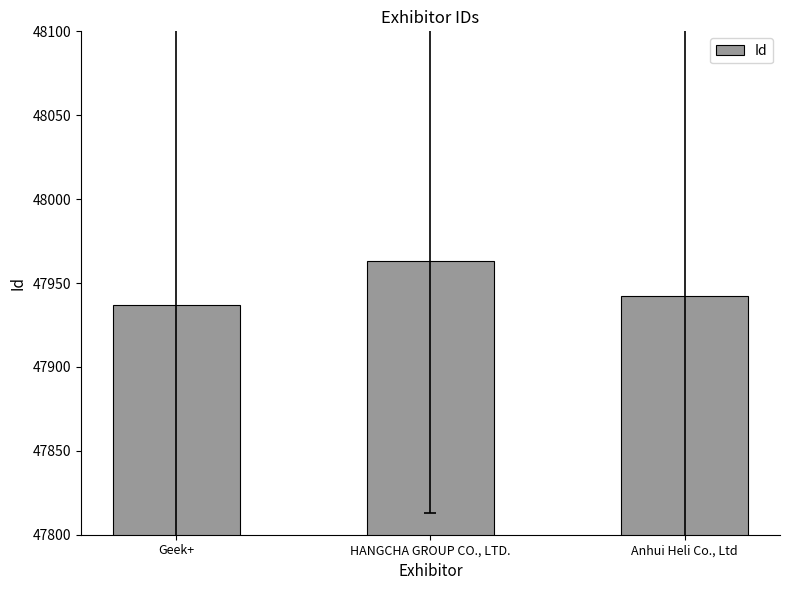

Is it true that the value at HANGCHA GROUP CO., LTD. is 22359?

False